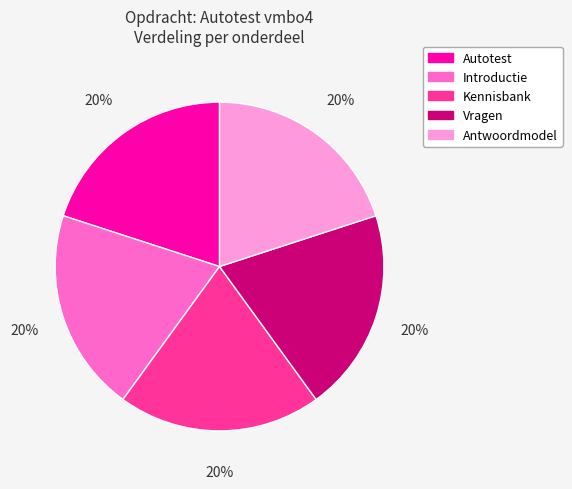

Combined, do Introductie and Vragen account for over 50%?

No